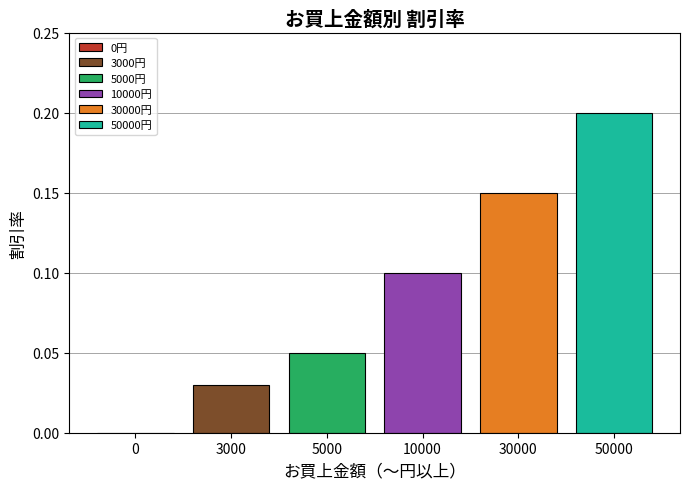

Which series has the widest spread of values?

3000円